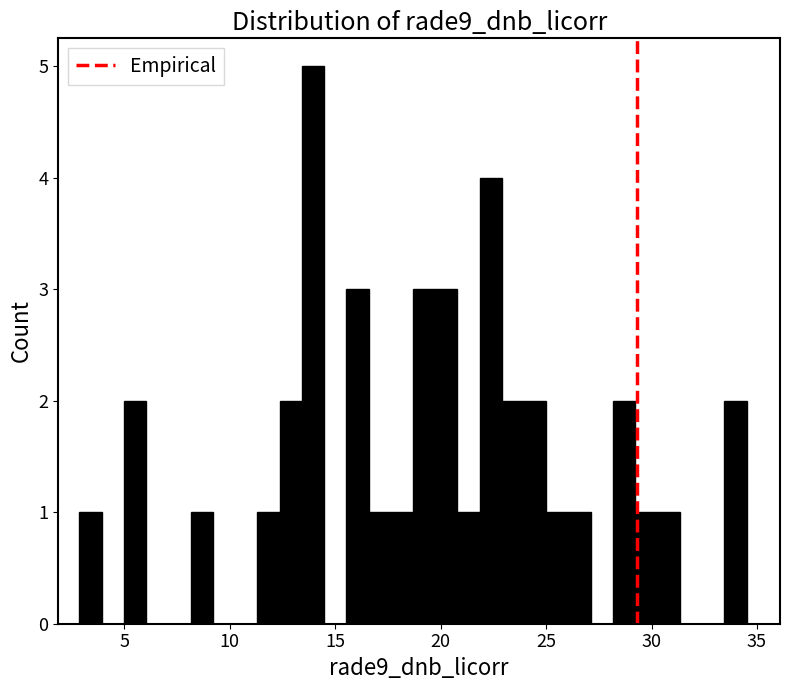

Read against the x-axis, roughly where is the centre of the tallest bar?

14.0